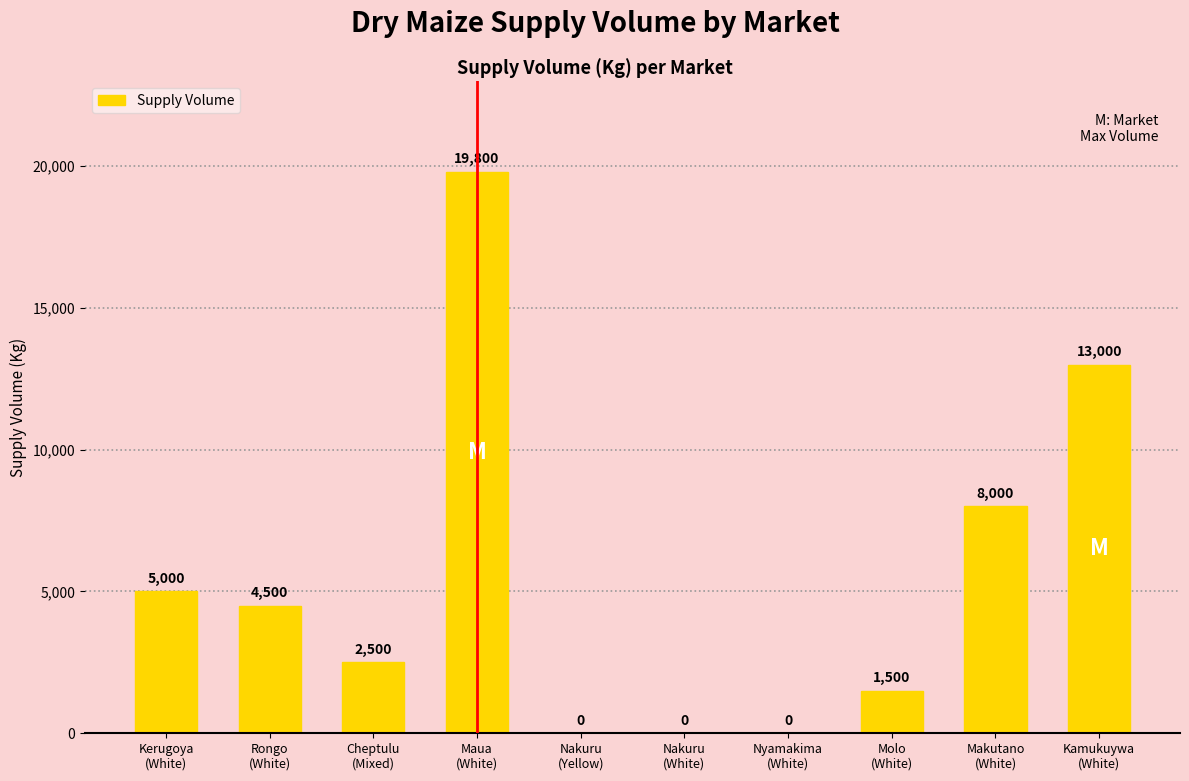

What is the greatest value displayed?

19800